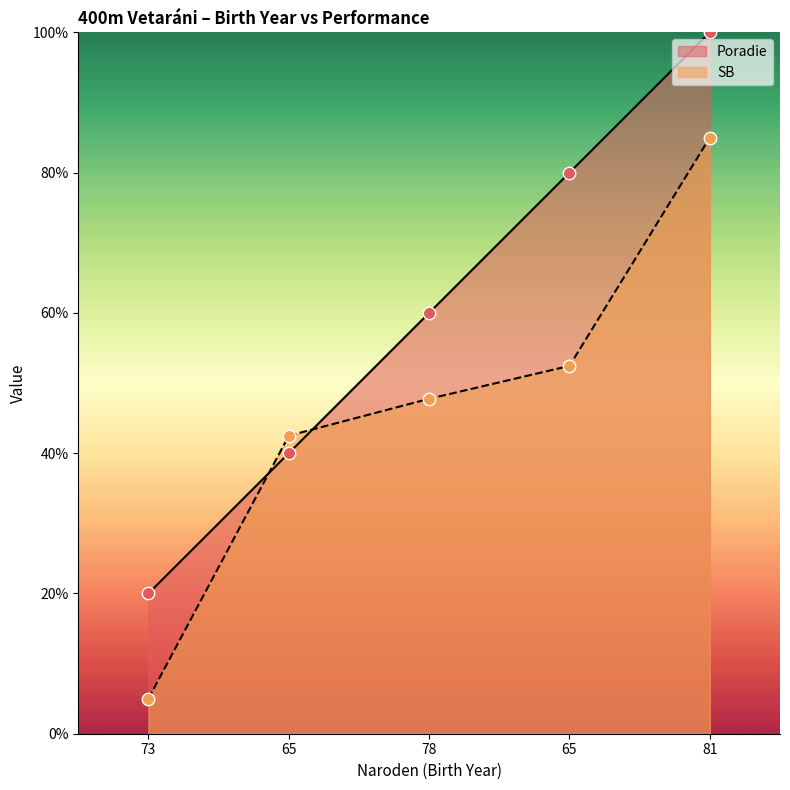

What are all the series names shown in the legend?

Poradie, SB